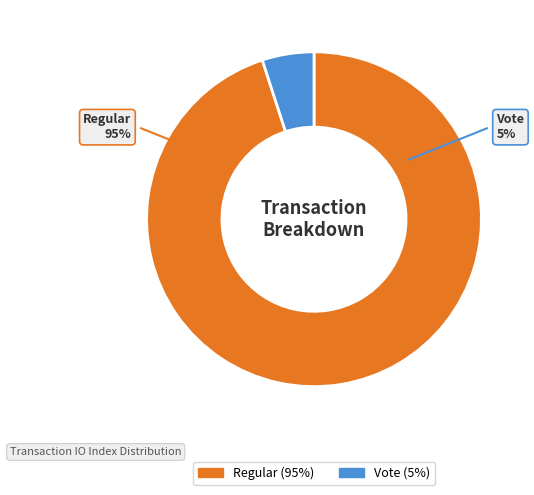

The Vote slice represents 16% of the pie. True or false?

False